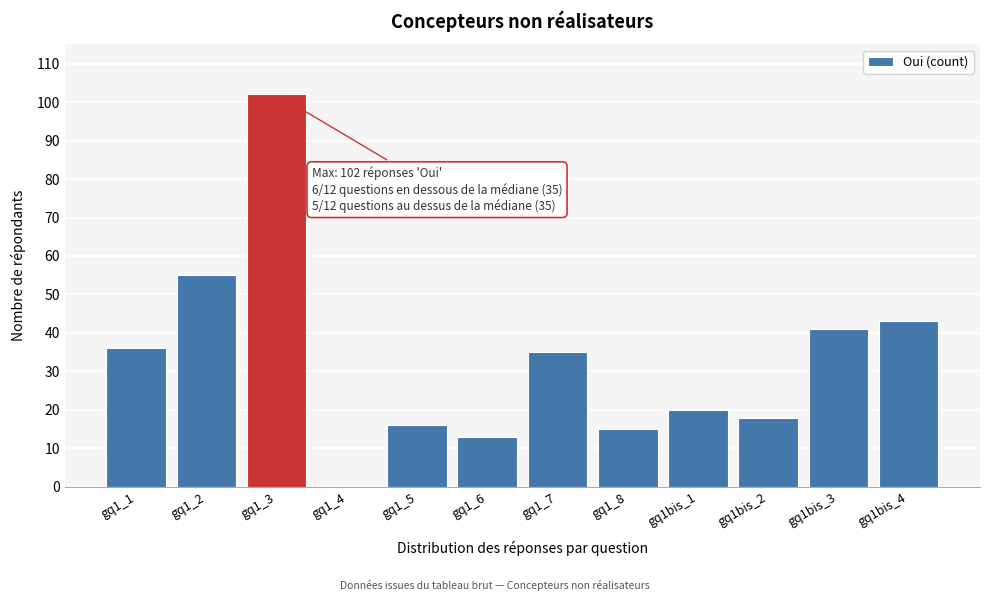

Reading left to right, what are all the values shown in this chart?

gq1_1=36	gq1_2=55	gq1_3=102	gq1_4=0	gq1_5=16	gq1_6=13	gq1_7=35	gq1_8=15	gq1bis_1=20	gq1bis_2=18	gq1bis_3=41	gq1bis_4=43